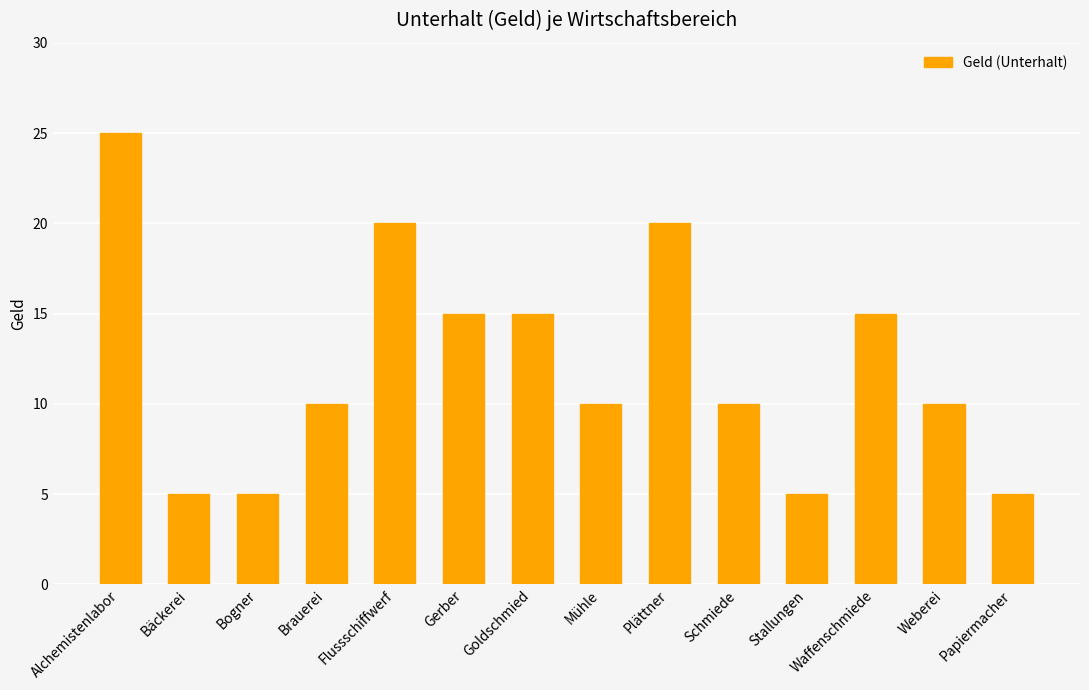

What is the sum of the values at Waffenschmiede and Schmiede?

25